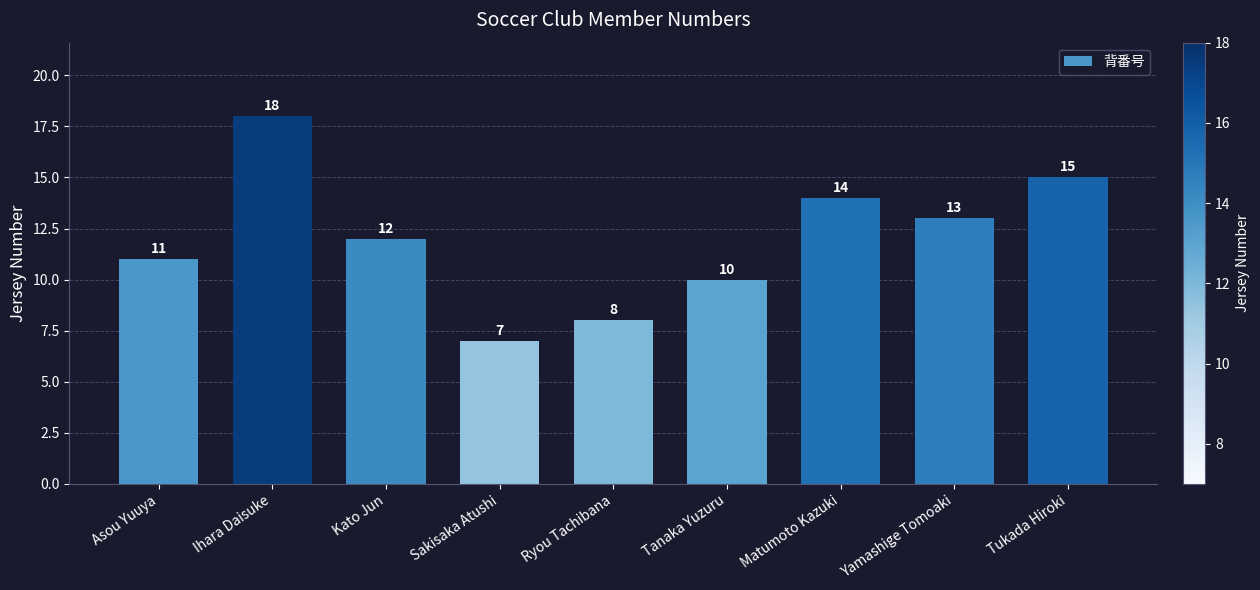

Approximately how many times larger is the value at Tanaka Yuzuru compared to Yamashige Tomoaki?

0.8